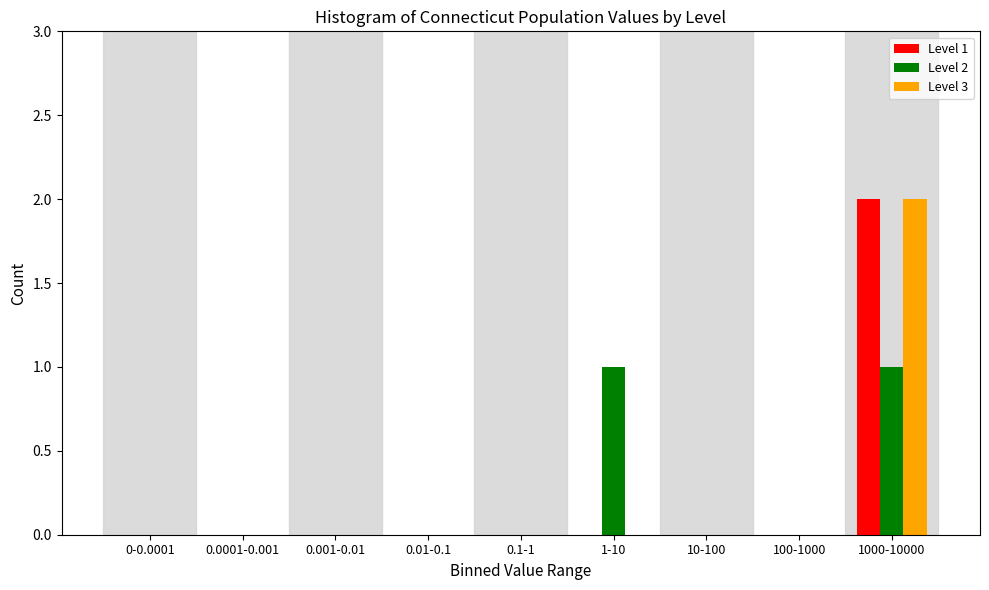

Reading right to left, transcribe all the data shown in this chart.

Level 1: 1000-10000=2	100-1000=0	10-100=0	1-10=0	0.1-1=0	0.01-0.1=0	0.001-0.01=0	0.0001-0.001=0	0-0.0001=0
Level 2: 1000-10000=1	100-1000=0	10-100=0	1-10=1	0.1-1=0	0.01-0.1=0	0.001-0.01=0	0.0001-0.001=0	0-0.0001=0
Level 3: 1000-10000=2	100-1000=0	10-100=0	1-10=0	0.1-1=0	0.01-0.1=0	0.001-0.01=0	0.0001-0.001=0	0-0.0001=0